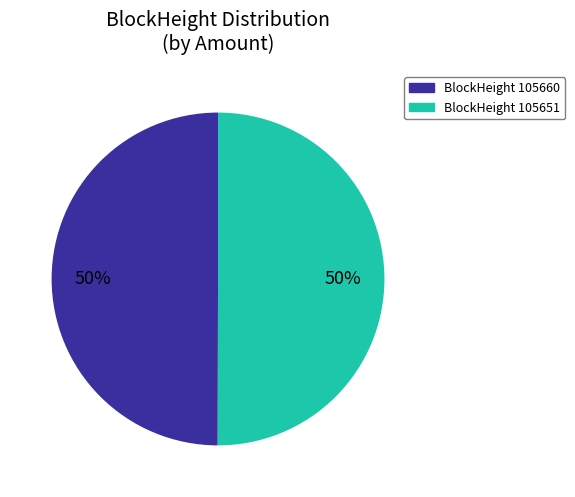

Do BlockHeight 105651 and BlockHeight 105660 together represent more than half of the pie?

Yes